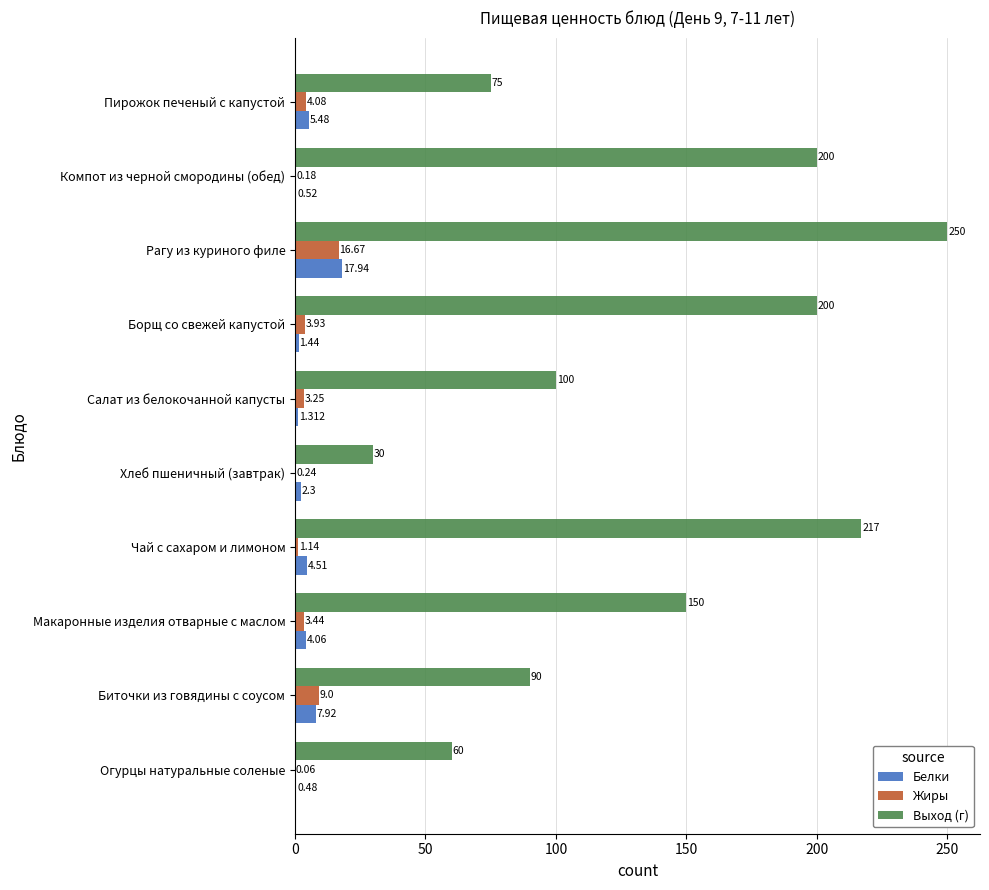

Which series has the largest total across all categories?

Выход (г)